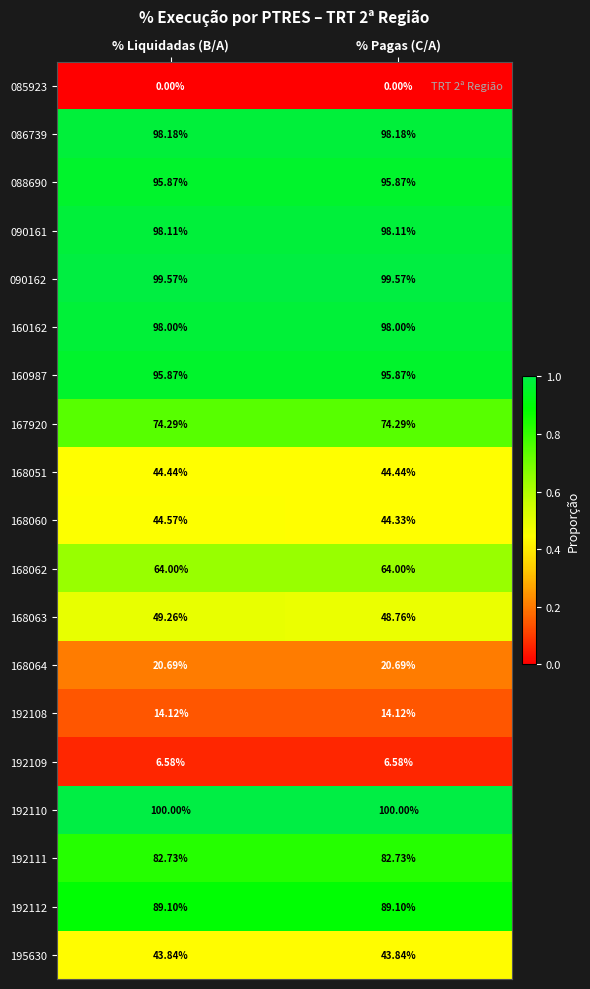

What is the spread (max minus min) of values at % Pagas (C/A)?

100.0